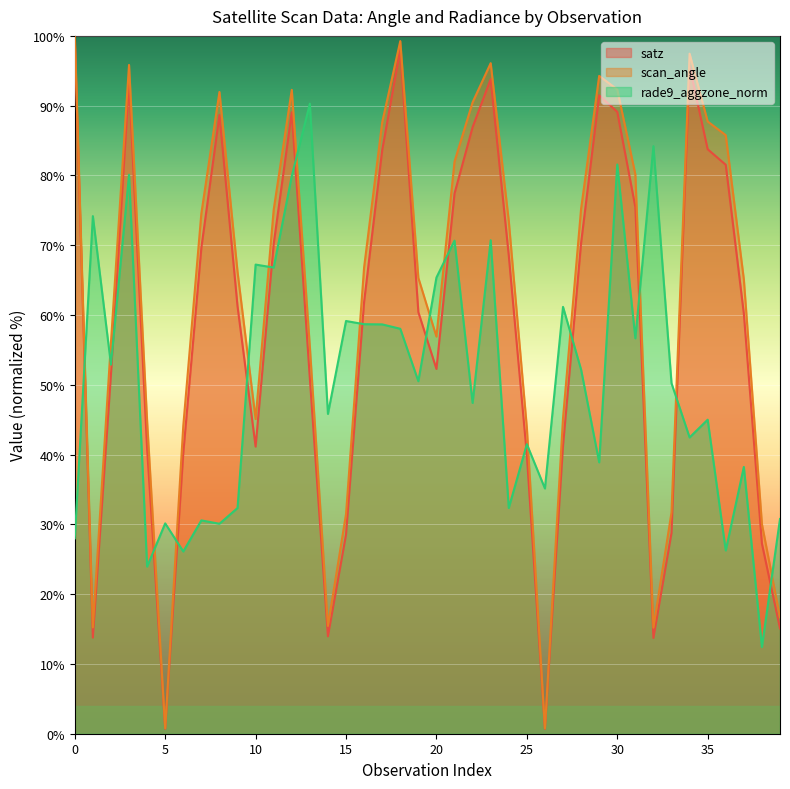

What are all the series names shown in the legend?

satz, scan_angle, rade9_aggzone_norm